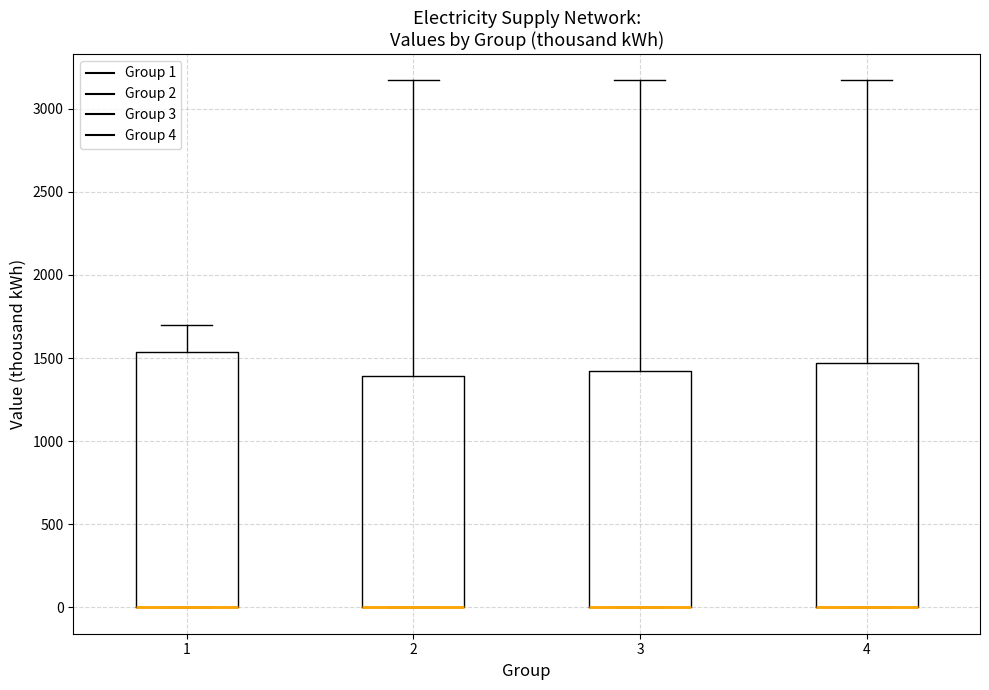

Which box is the tallest, from its lower edge to its upper edge?

1